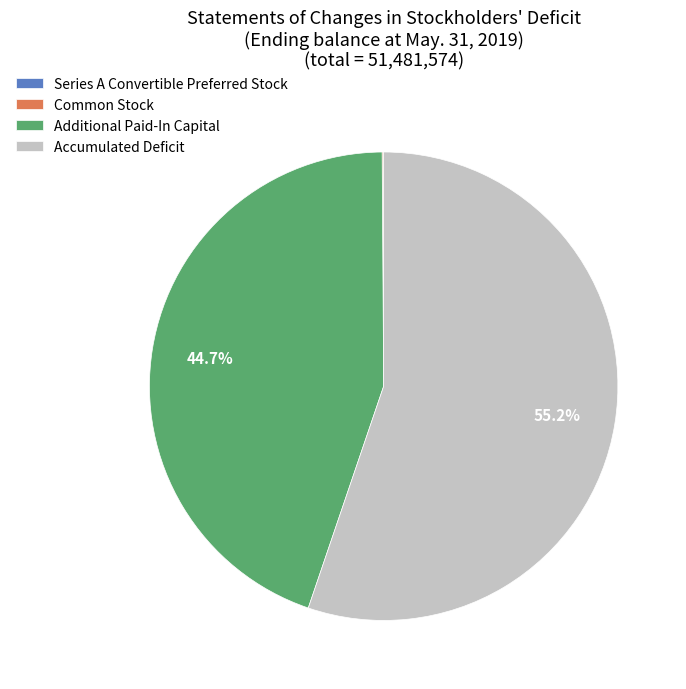

To the nearest percent, what percentage of the pie is Accumulated Deficit?

55%